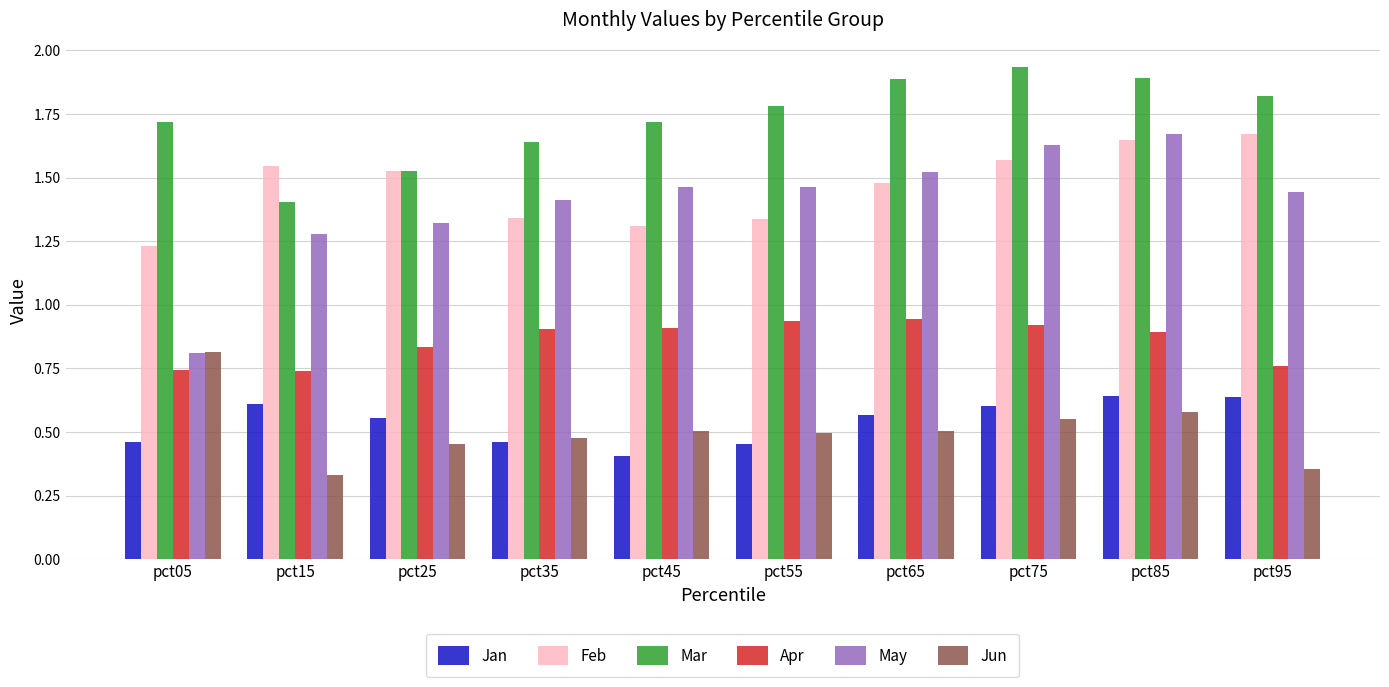

At how many categories does at least one series exceed 1?

10